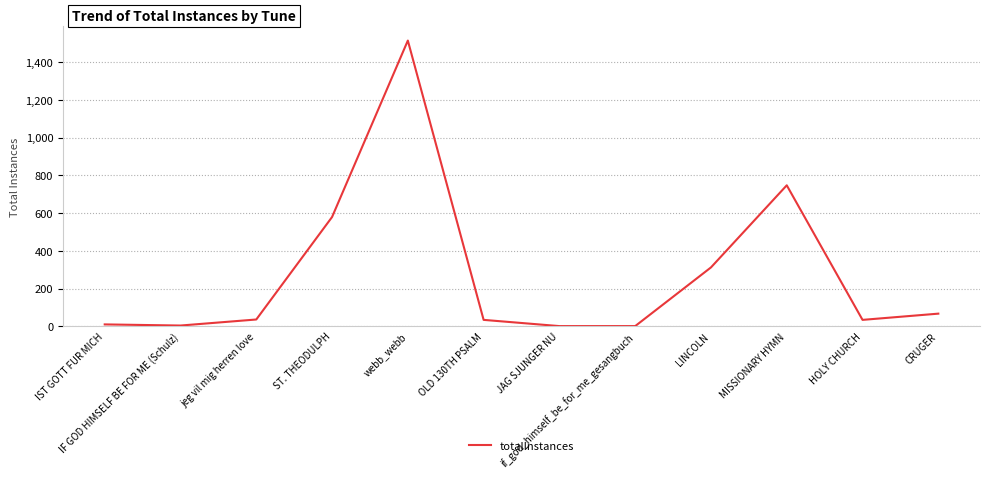

Which has a higher value, ST. THEODULPH or OLD 130TH PSALM?

ST. THEODULPH